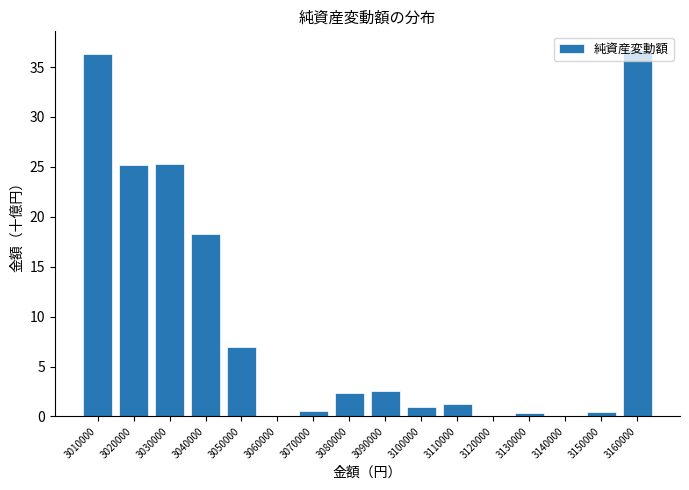

What is the sum of all values?

157.2